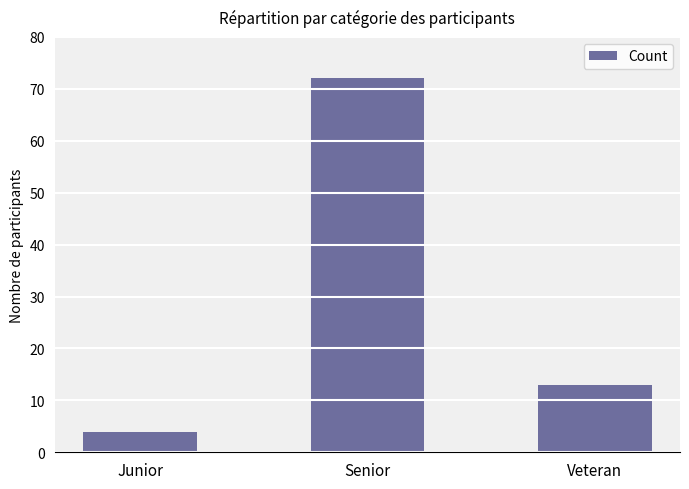

Approximately how many times larger is the value at Senior compared to Junior?

18.0